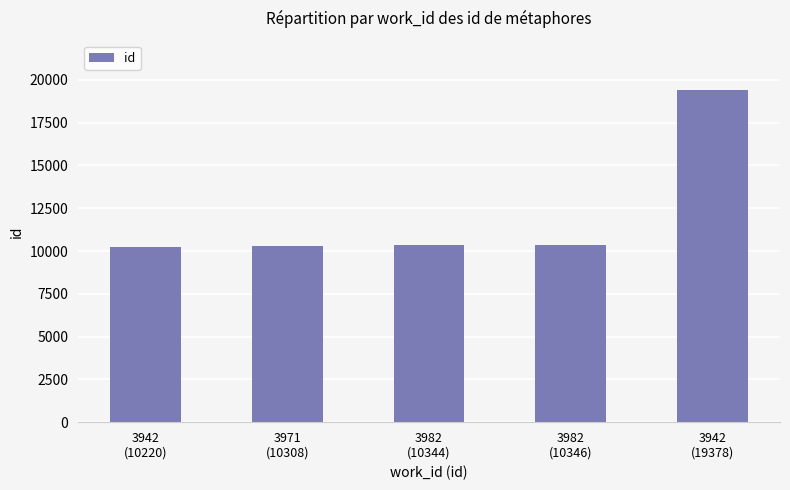

What is the smallest value displayed?

10220